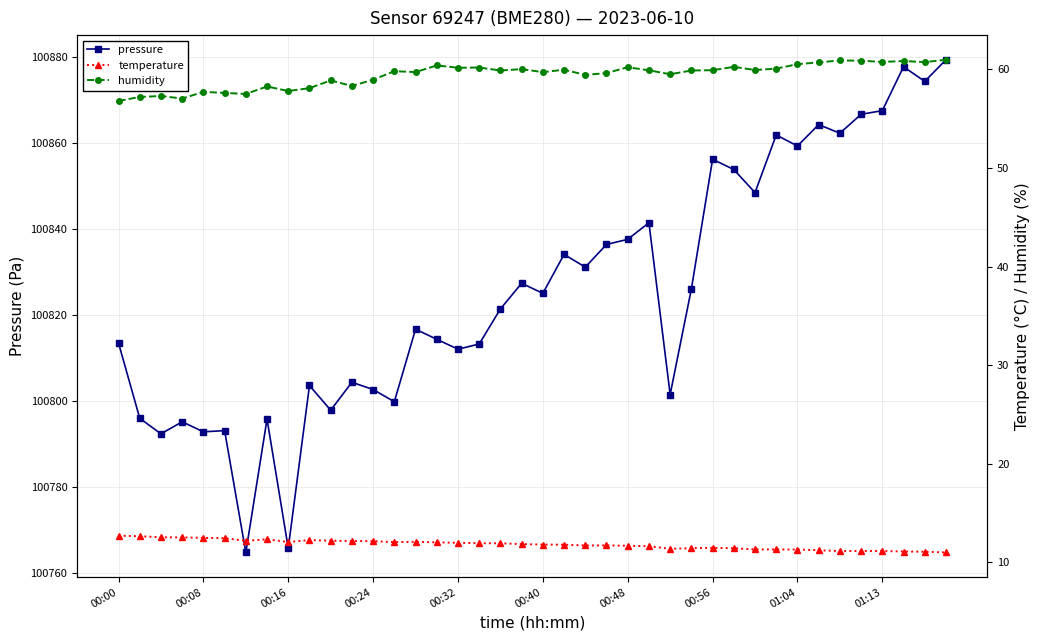

At 22, list the series in order from smallest to largest.

temperature, humidity, pressure